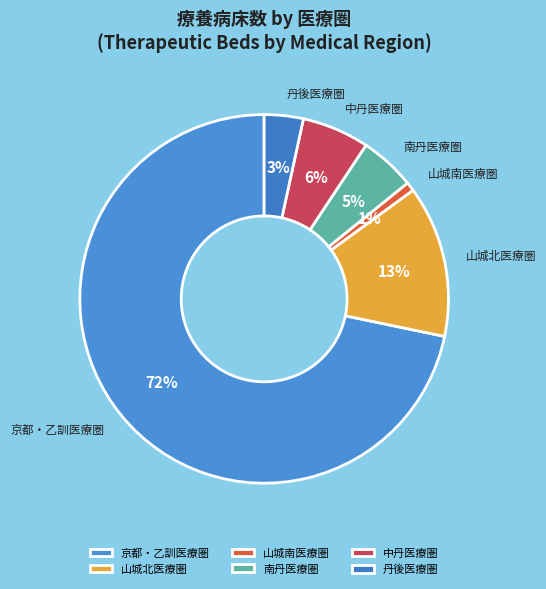

How many segments does this pie chart have?

6